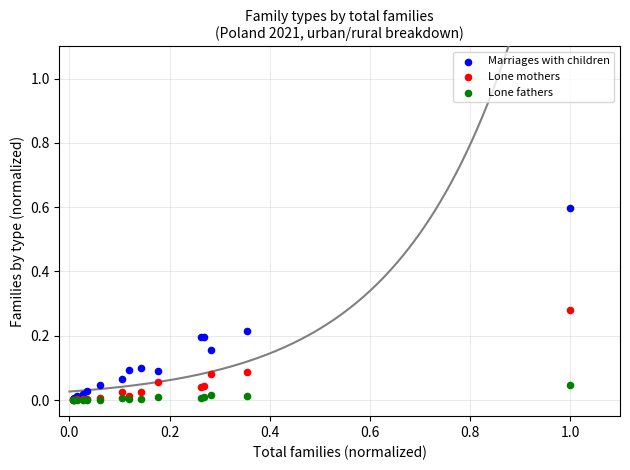

Which series contains the highest Y value?

Marriages with children